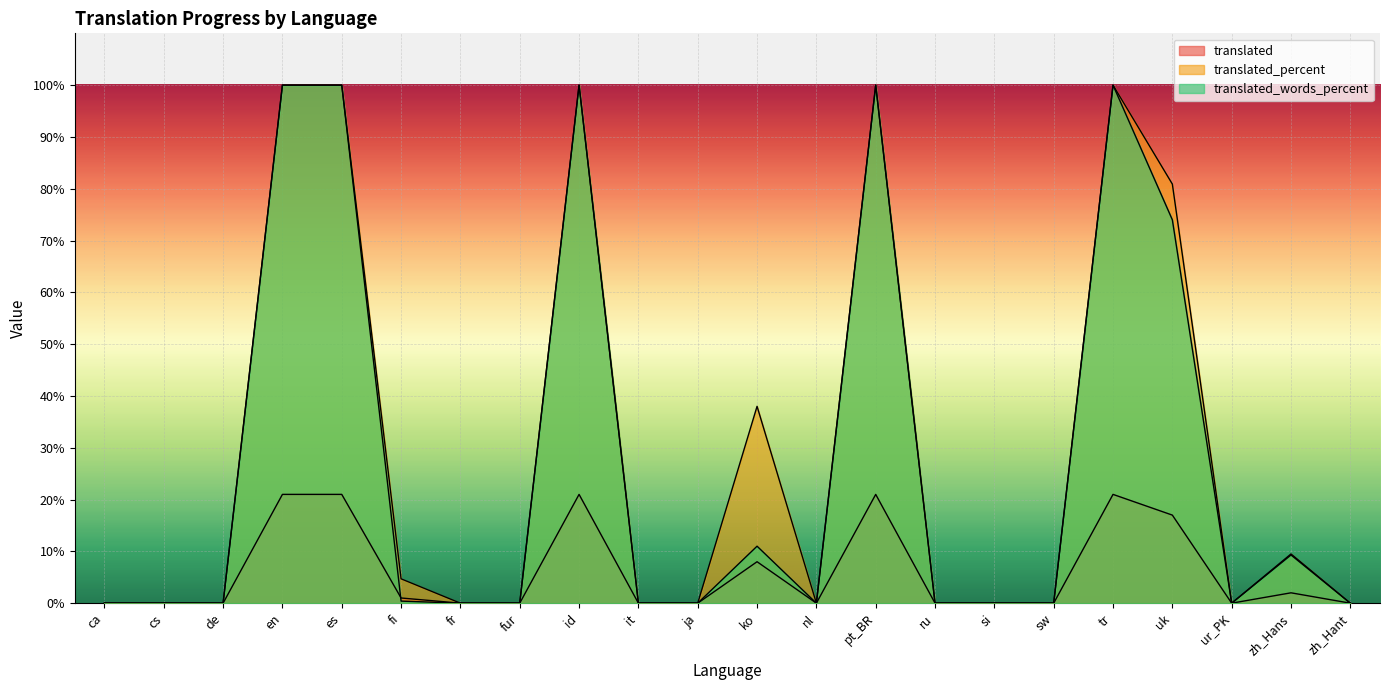

What is the difference between the maximum and minimum values in the translated series?

21.0